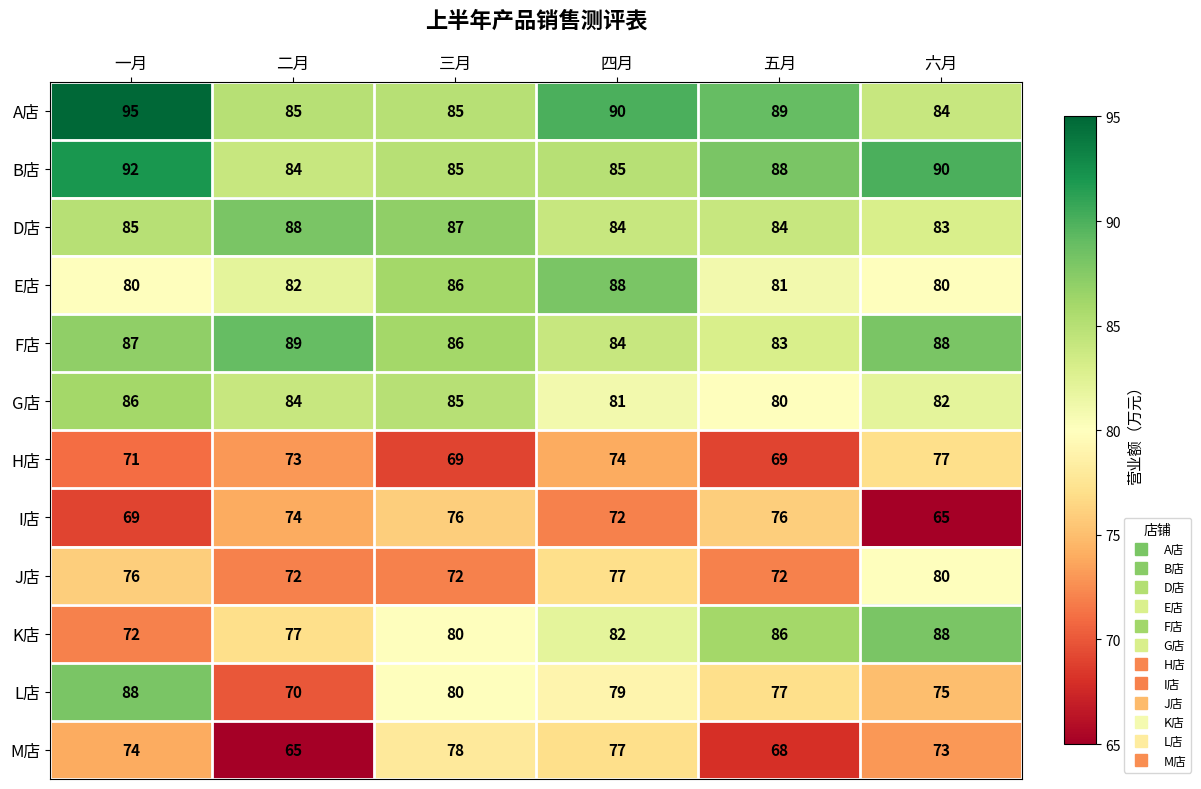

What is the sum of all F店 values?

517